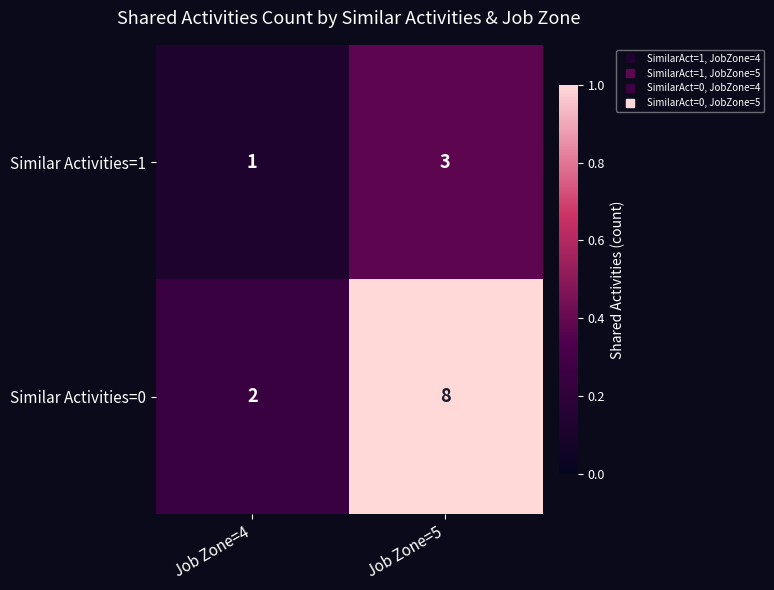

What is the difference between the highest and lowest values at Job Zone=4?

1